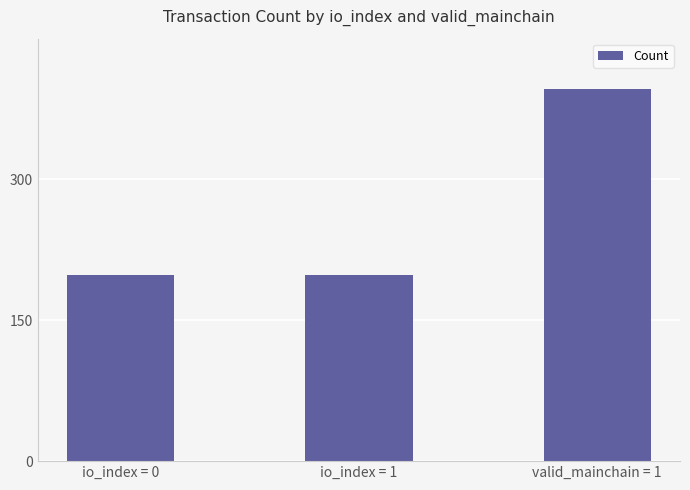

What value does the data have at io_index = 1, to the nearest 10?

200